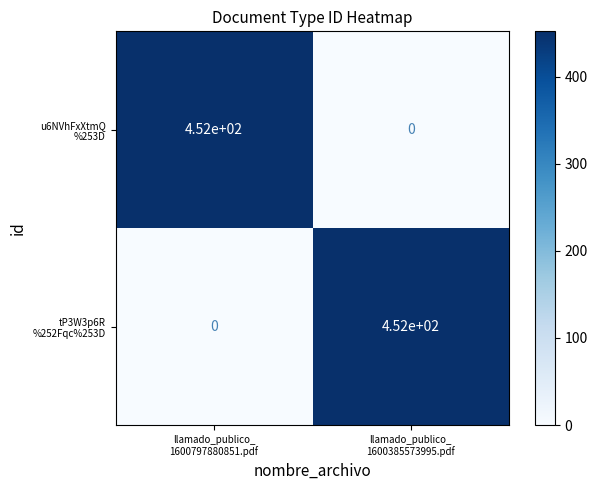

At how many categories does at least one series exceed 134?

2